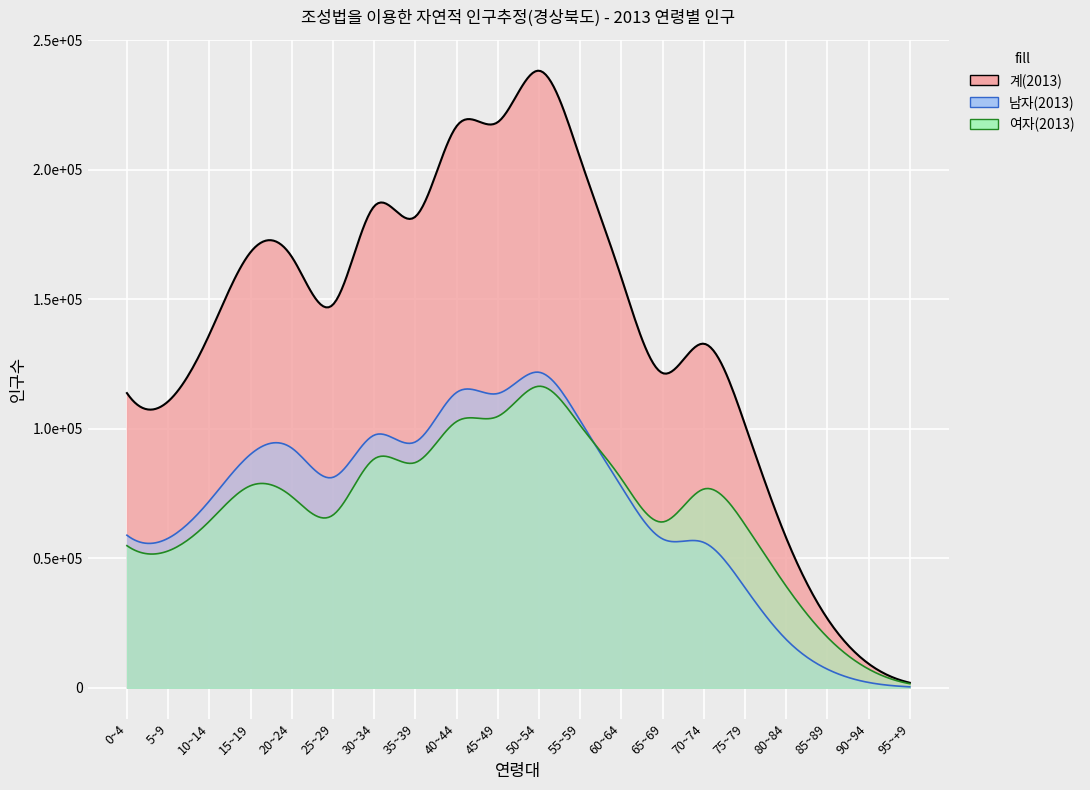

What is the label of the 7th point from the right?

65~69